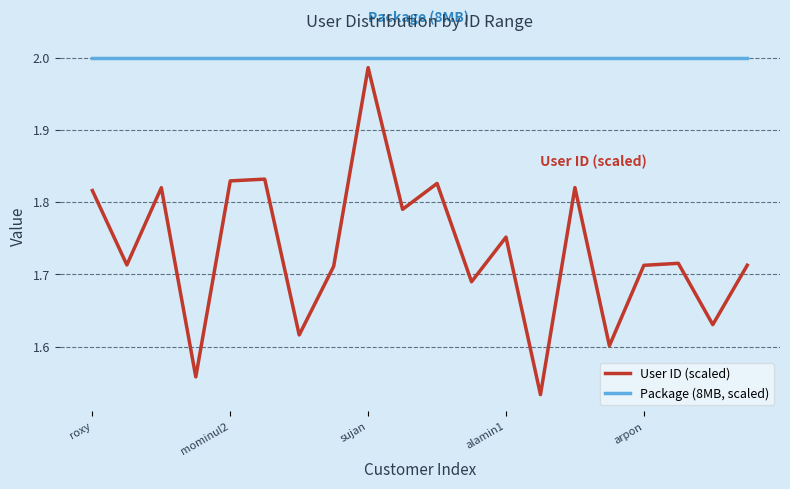

Which series has the largest total across all categories?

Package (8MB, scaled)